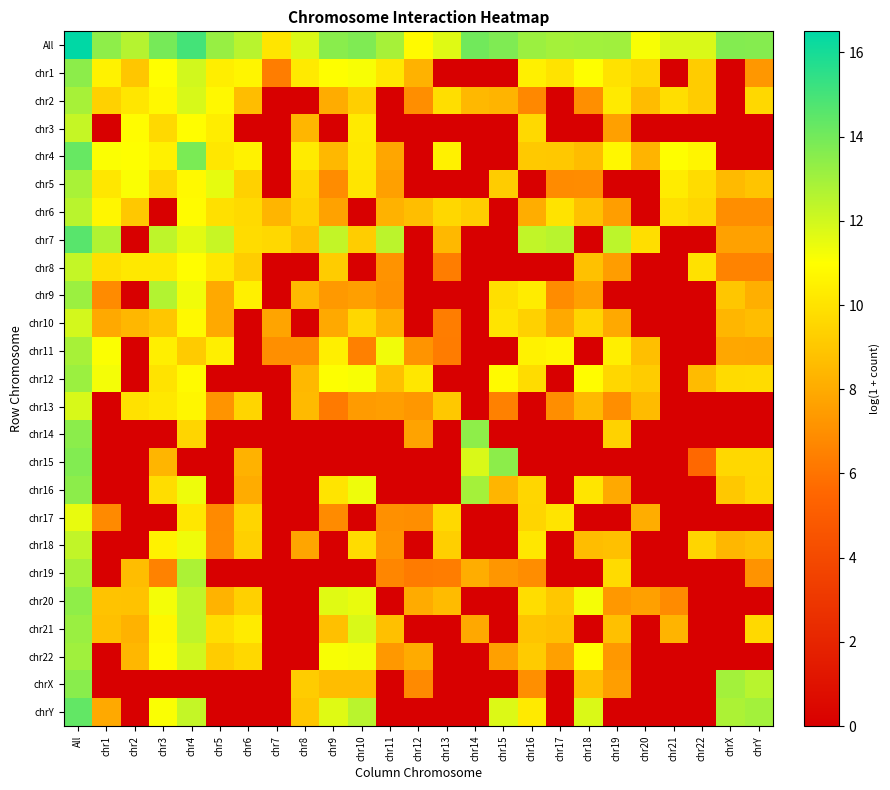

What is the spread (max minus min) of values at chr16?

13.1